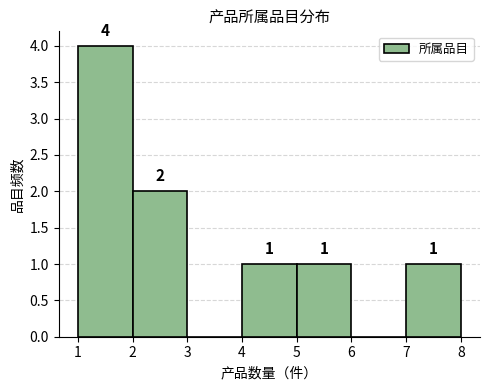

Which range on the x-axis has the tallest bar?

1 to 2